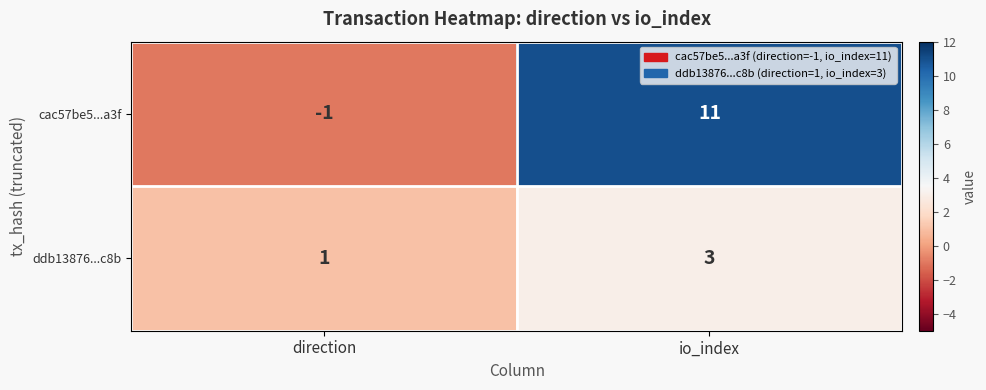

What is the difference between the highest and lowest values at direction?

2